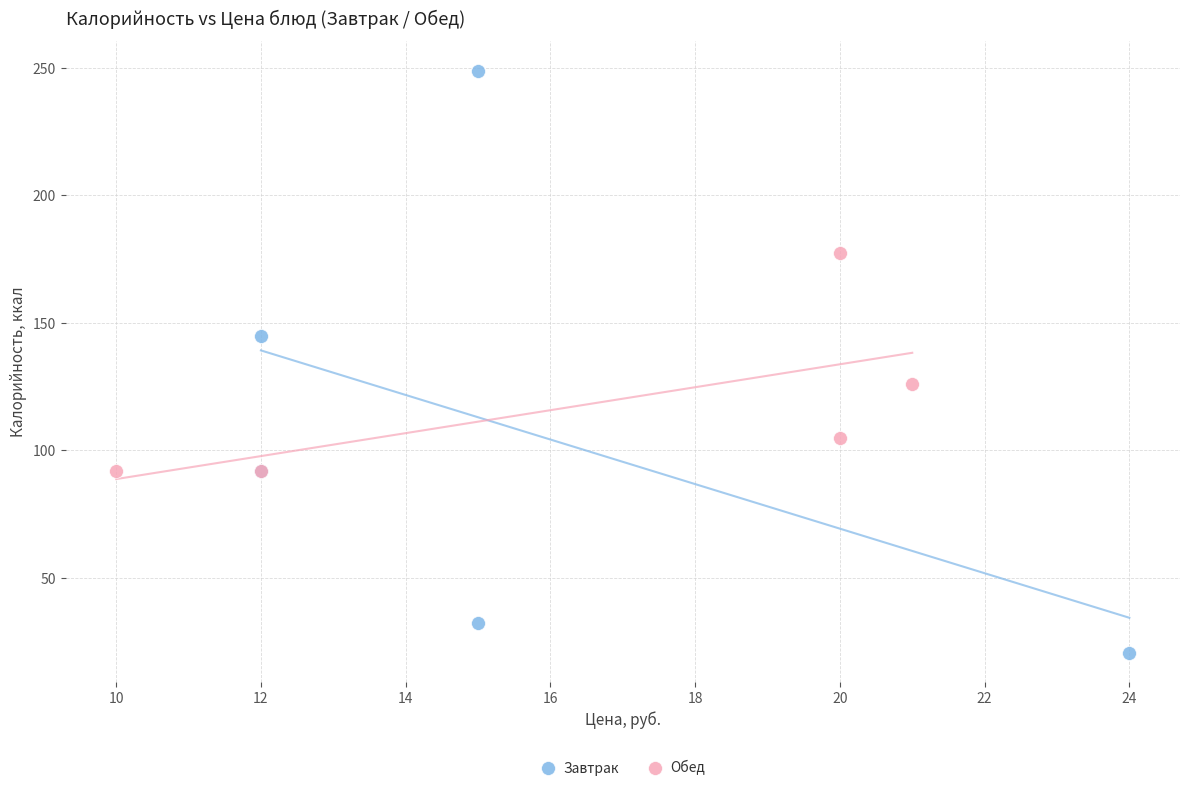

Which series reaches the maximum Y coordinate?

Завтрак